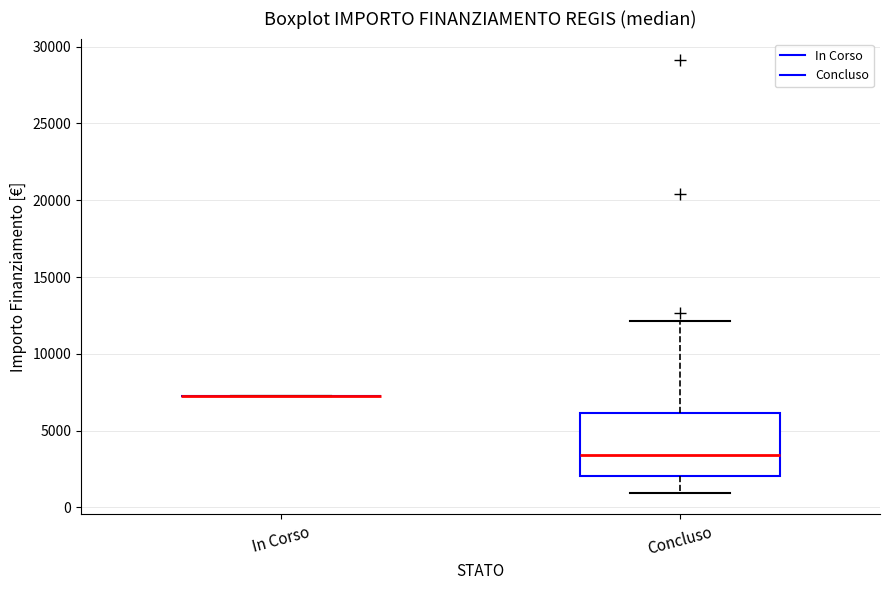

Reading left to right, read every box against the y-axis: the position of its median line, the range the box covers, and the ends of its whiskers. The values are not printed on the chart, so give them approximately, as read against the axis.

In Corso: box collapsed to a line at 7500, whiskers 7500 to 7500
Concluso: median 3500, box 2000 to 6000, whiskers 1000 to 12000